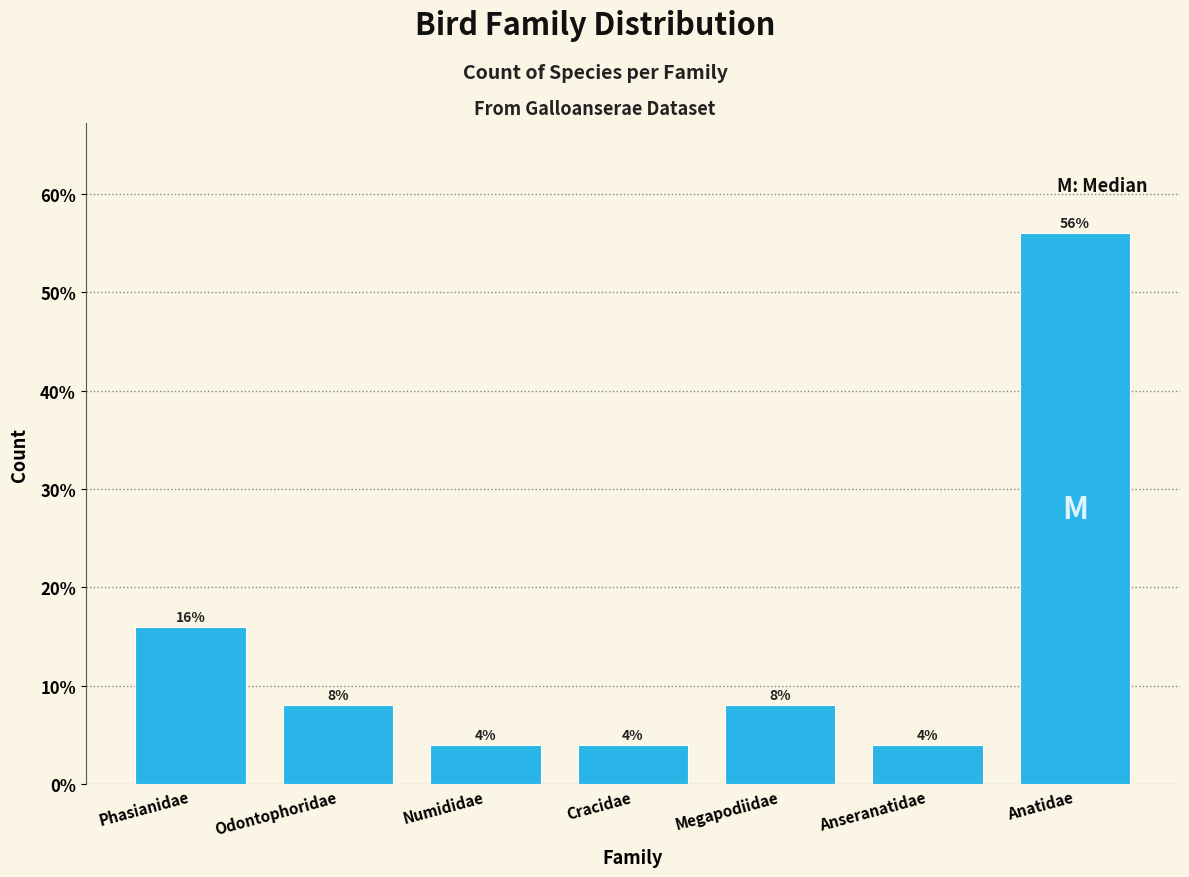

Reading right to left, transcribe all the data shown in this chart.

Anatidae=56.0	Anseranatidae=4.0	Megapodiidae=8.0	Cracidae=4.0	Numididae=4.0	Odontophoridae=8.0	Phasianidae=16.0